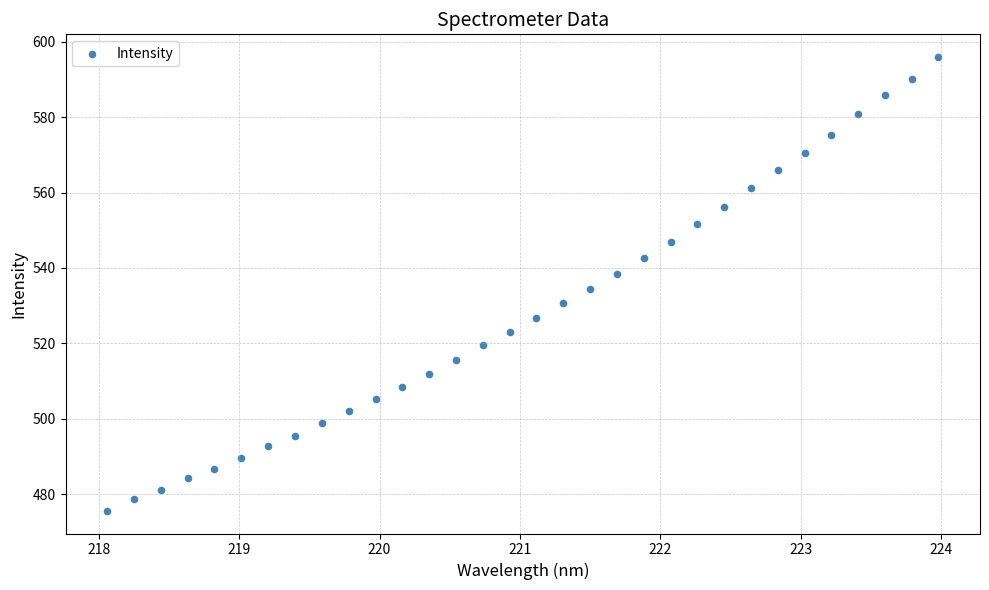

What is the range of X values (max minus min)?

5.9